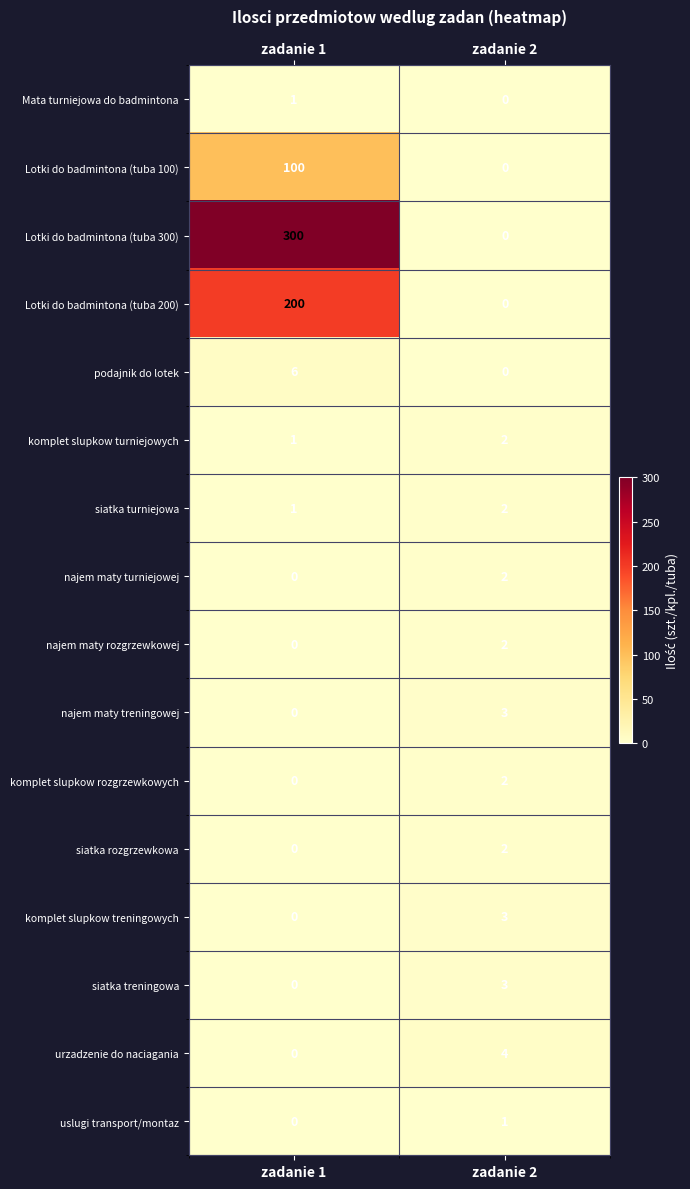

What is the greatest value displayed?

300